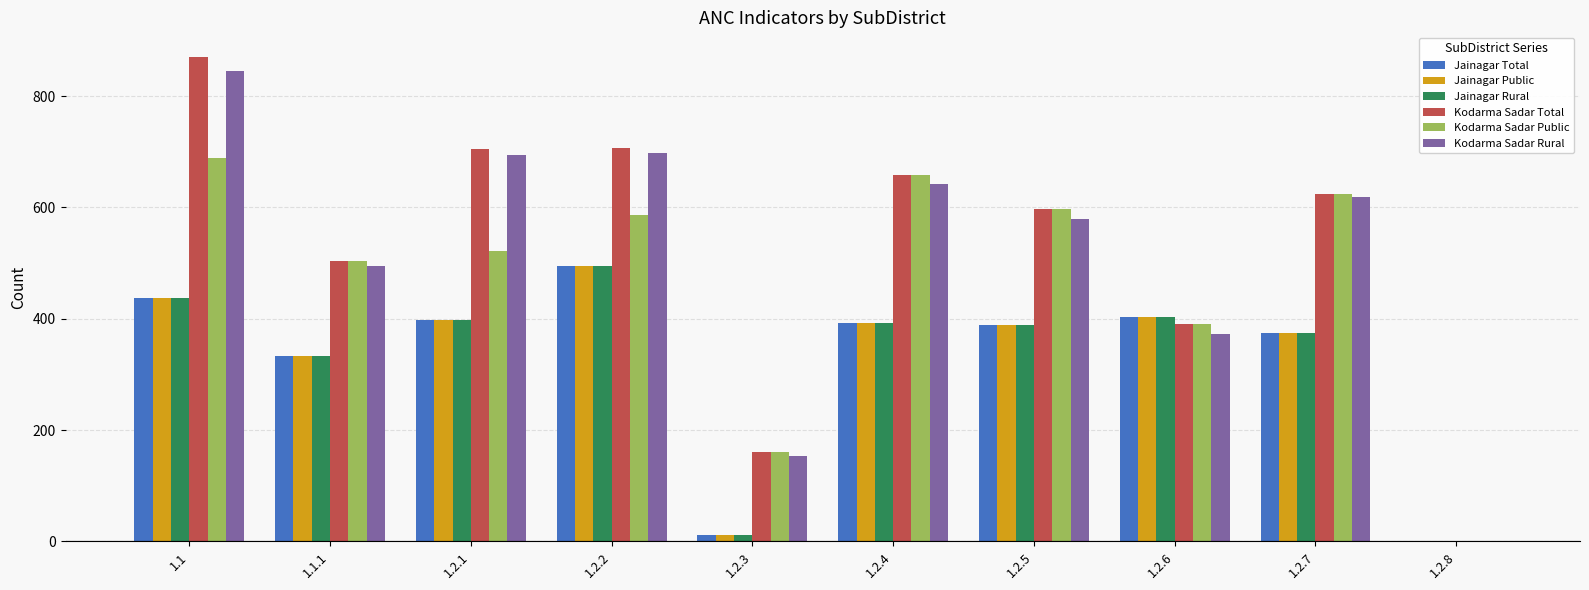

How many categories are shown in the chart?

10